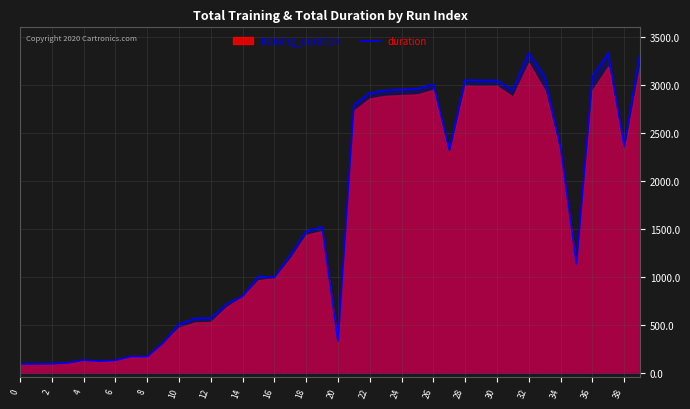

How many lines are shown in the chart?

1